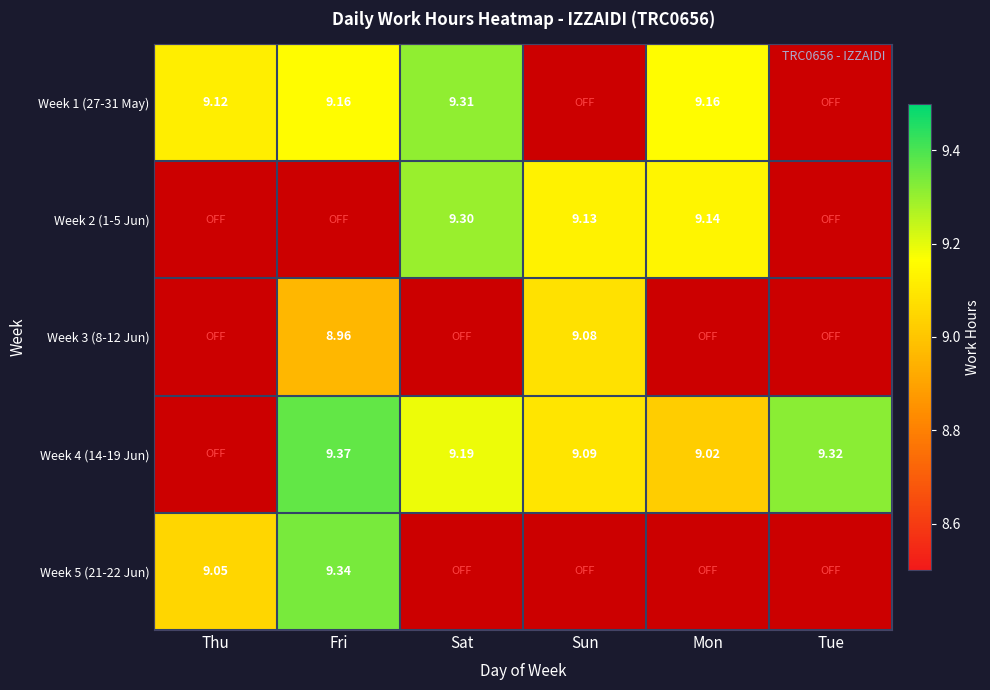

At how many categories does at least one series exceed 5?

6